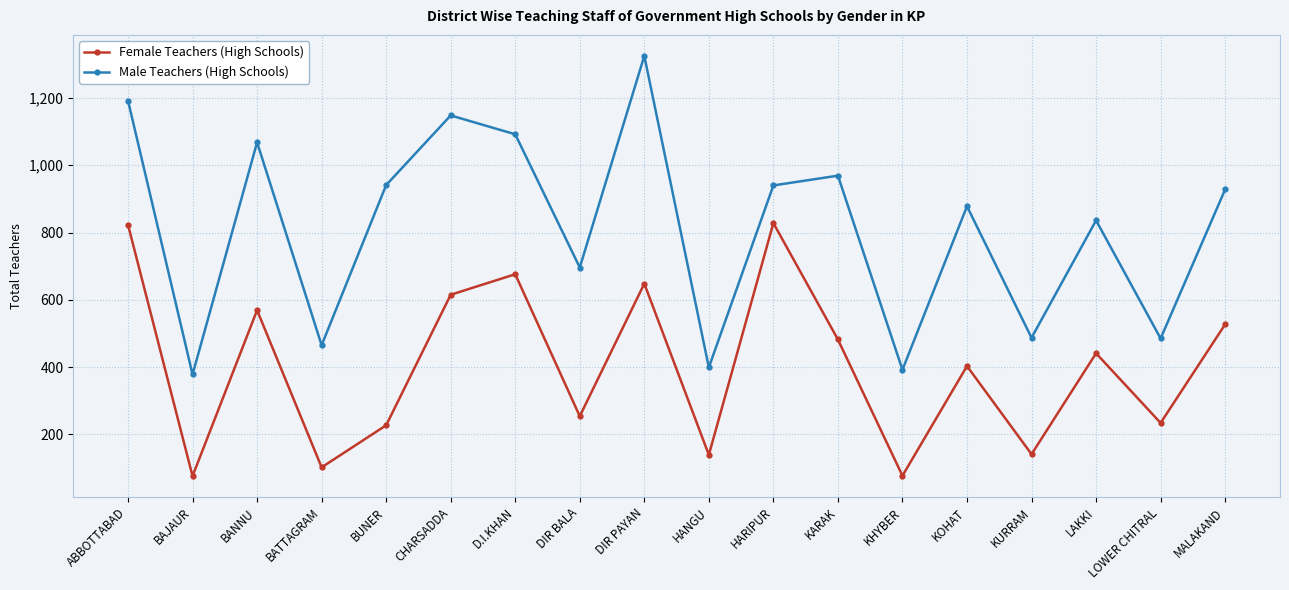

Which category has the highest value across all series?

DIR PAYAN